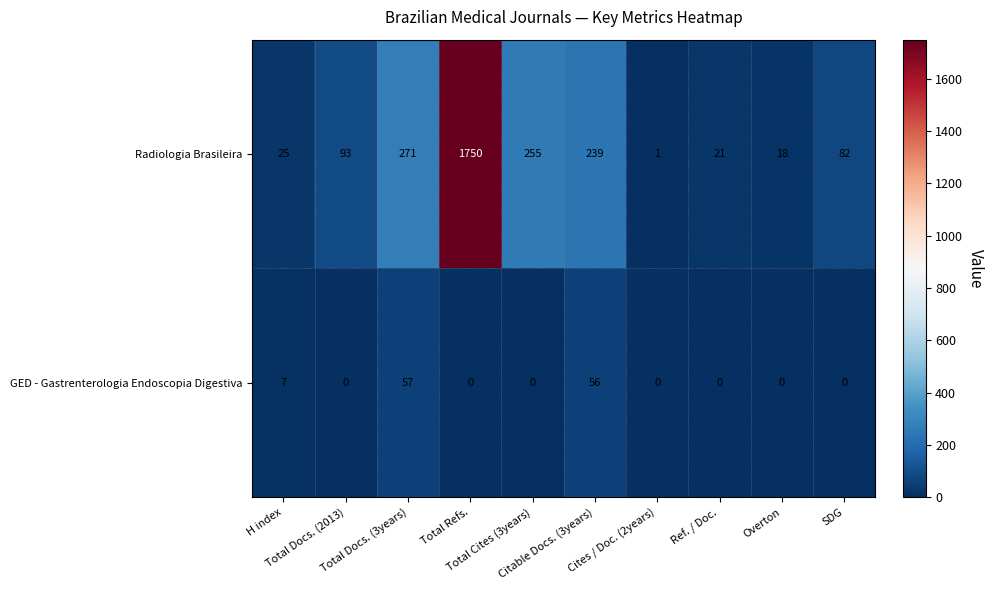

Which series has the widest spread of values?

Radiologia Brasileira